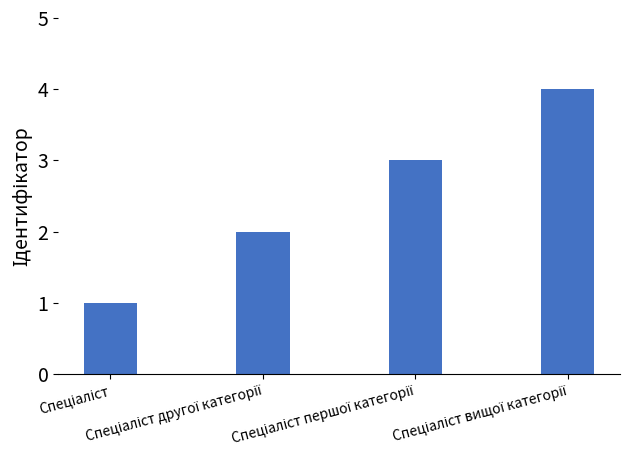

What is the difference between the maximum and minimum values?

3